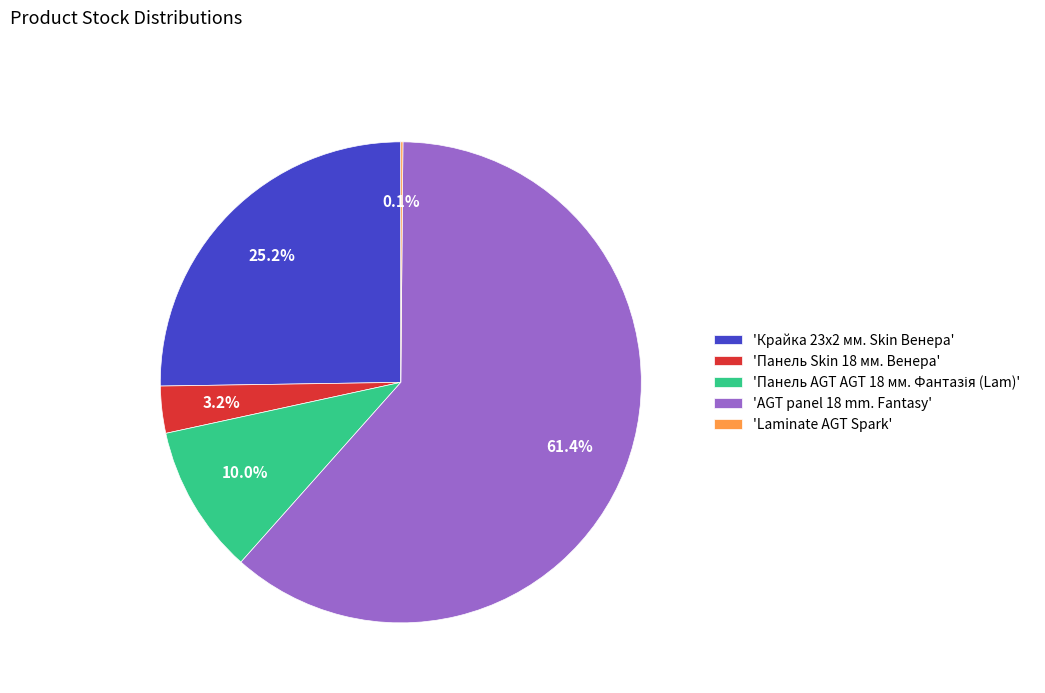

Is there any slice that represents more than half of the pie?

Yes